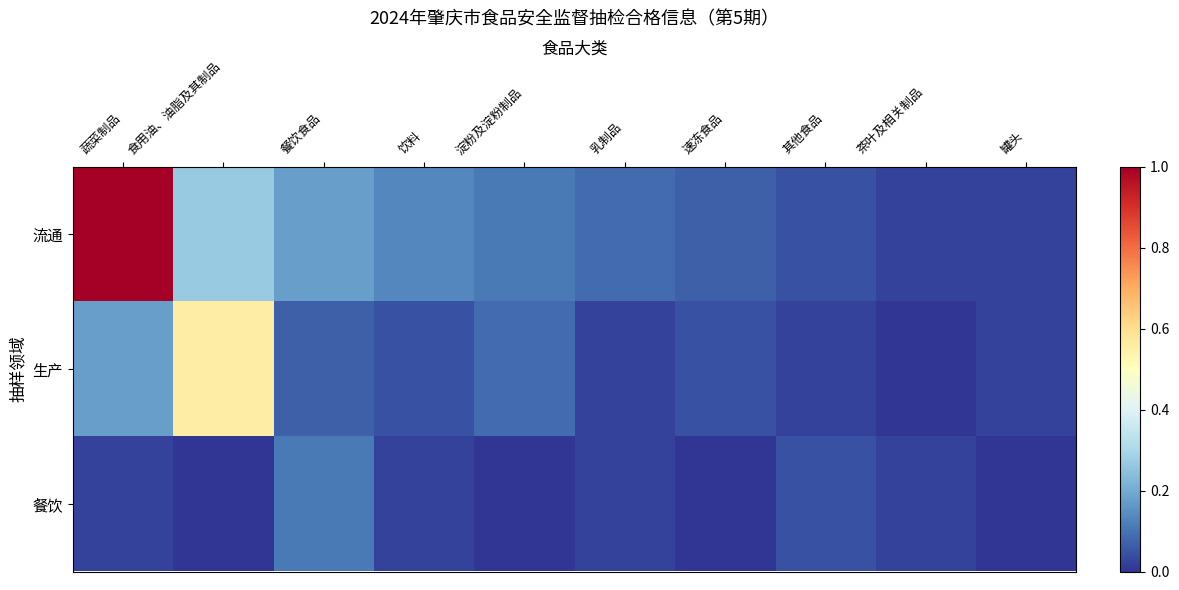

Reading left to right, extract all data points from this chart.

流通: 蔬菜制品=1.0	食用油、油脂及其制品=0.3	餐饮食品=0.2	饮料=0.1	淀粉及淀粉制品=0.1	乳制品=0.1	速冻食品=0.1	其他食品=0.0	茶叶及相关制品=0.0	罐头=0.0
生产: 蔬菜制品=0.2	食用油、油脂及其制品=0.6	餐饮食品=0.1	饮料=0.0	淀粉及淀粉制品=0.1	乳制品=0.0	速冻食品=0.0	其他食品=0.0	茶叶及相关制品=0.0	罐头=0.0
餐饮: 蔬菜制品=0.0	食用油、油脂及其制品=0.0	餐饮食品=0.1	饮料=0.0	淀粉及淀粉制品=0.0	乳制品=0.0	速冻食品=0.0	其他食品=0.0	茶叶及相关制品=0.0	罐头=0.0